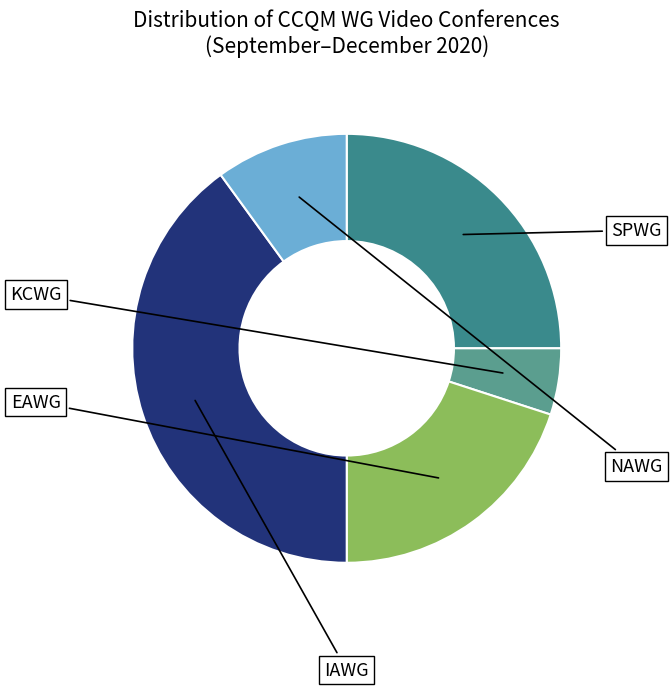

Count the number of slices in the pie.

5